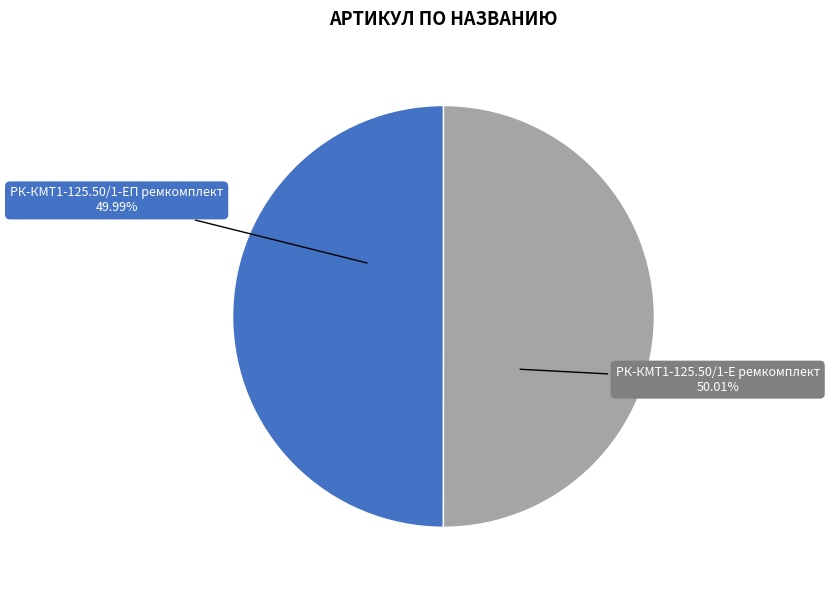

Is the sum of РК-КМТ1-125.50/1-ЕП ремкомплект and РК-КМТ1-125.50/1-Е ремкомплект greater than half?

Yes